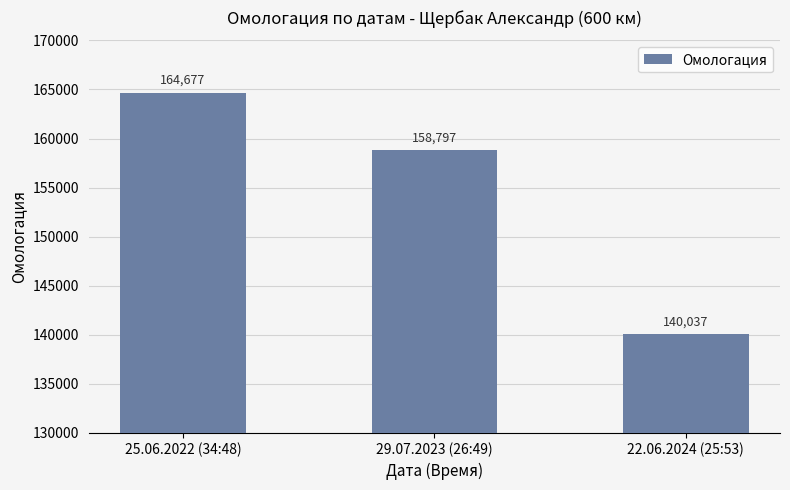

At which label does the data first exceed 158797?

25.06.2022 (34:48)